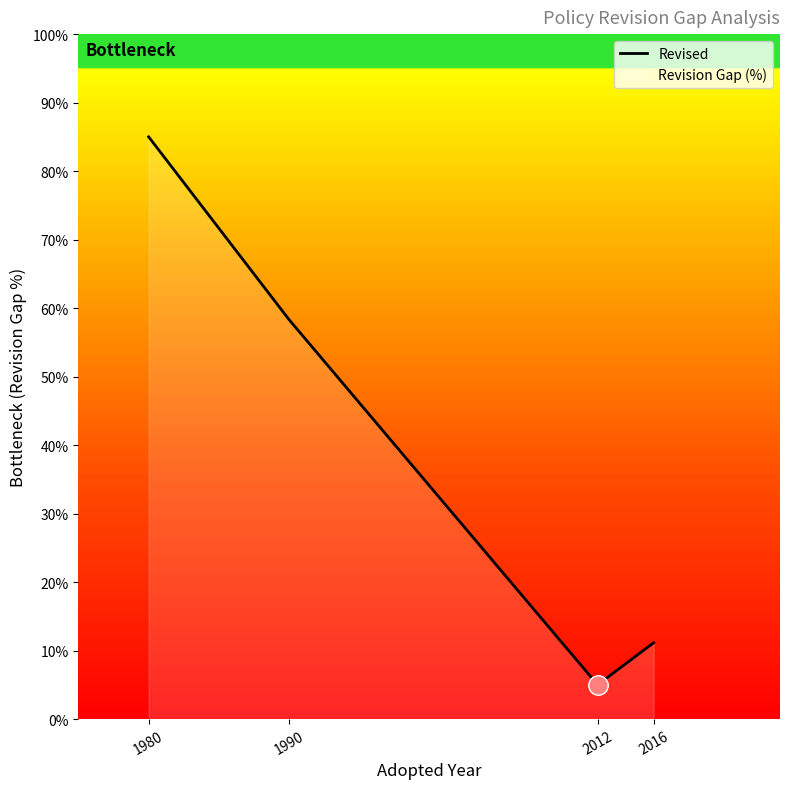

What is the smallest value displayed?

5.0